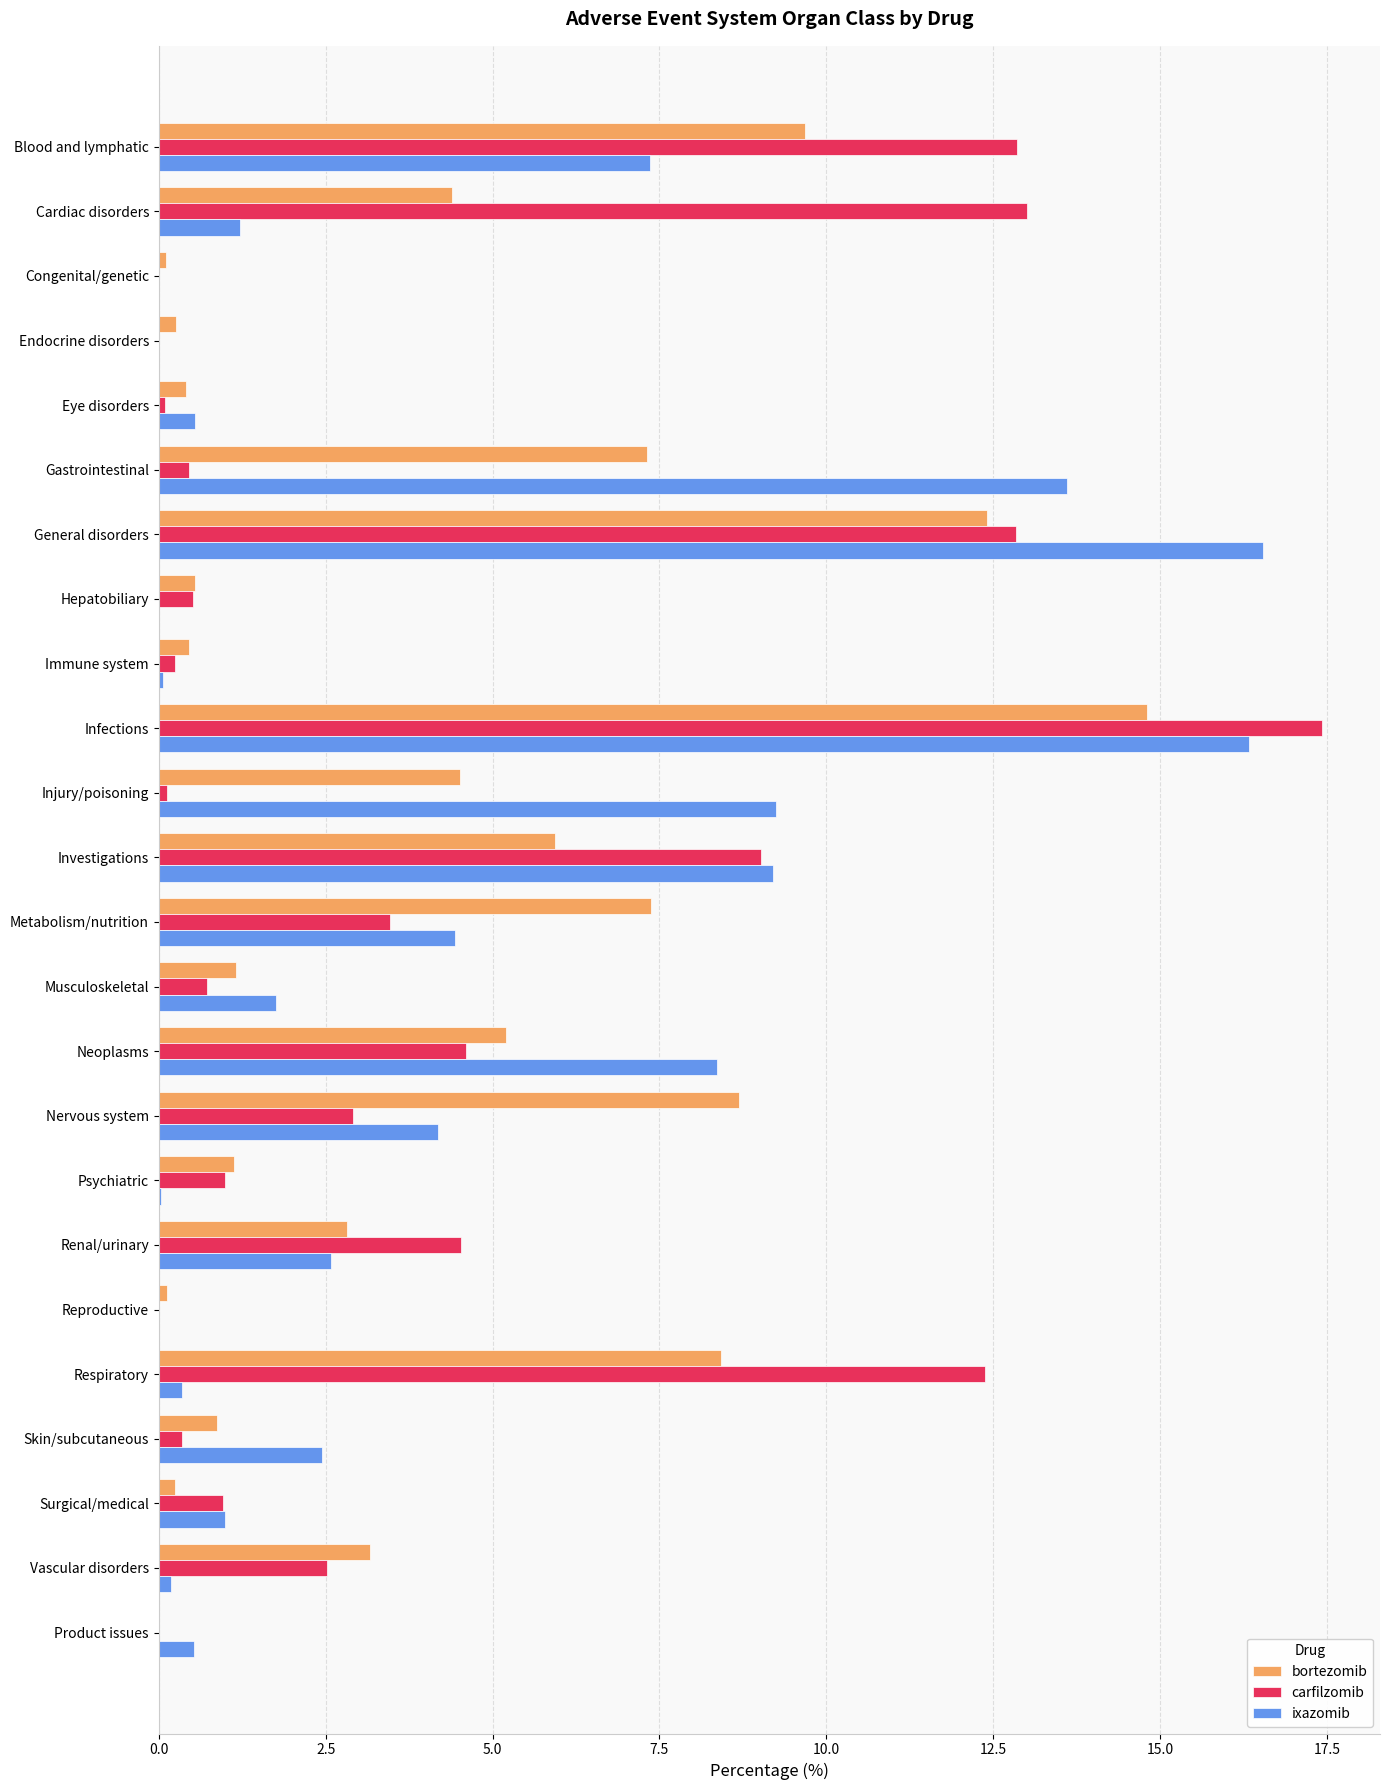

What is the sum of all bortezomib values?

100.0